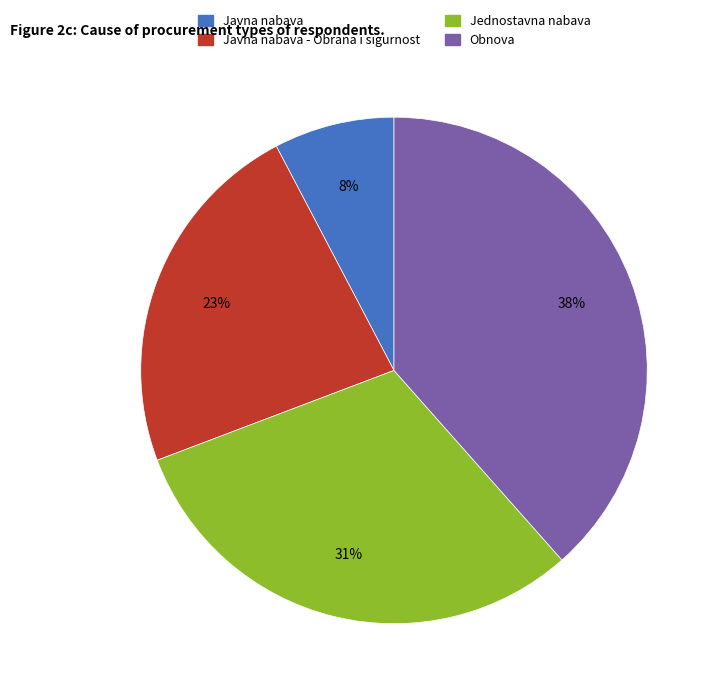

Does any single category account for the majority?

No